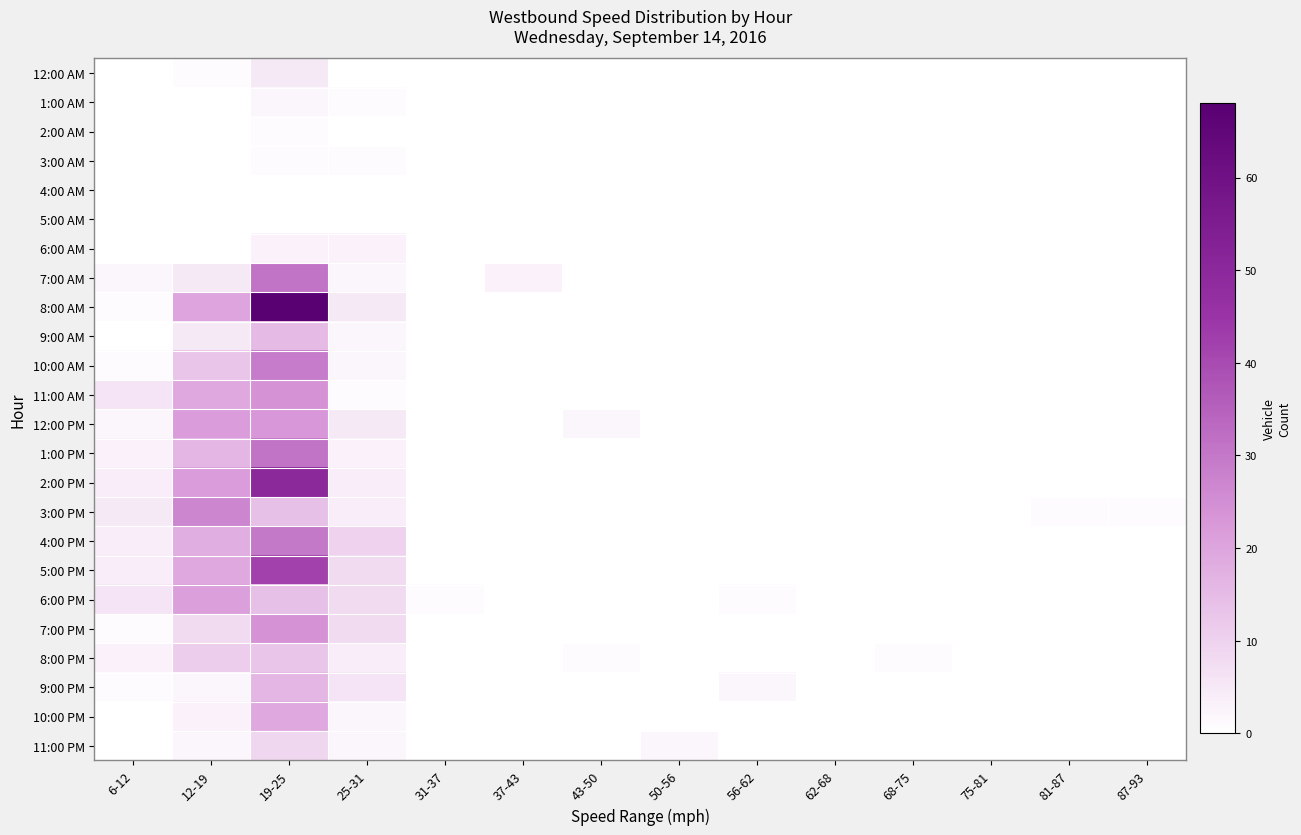

Reading right to left, extract all data points from this chart.

12:00 AM: 87-93=0	81-87=0	75-81=0	68-75=0	62-68=0	56-62=0	50-56=0	43-50=0	37-43=0	31-37=0	25-31=0	19-25=5	12-19=1	6-12=0
1:00 AM: 87-93=0	81-87=0	75-81=0	68-75=0	62-68=0	56-62=0	50-56=0	43-50=0	37-43=0	31-37=0	25-31=1	19-25=2	12-19=0	6-12=0
2:00 AM: 87-93=0	81-87=0	75-81=0	68-75=0	62-68=0	56-62=0	50-56=0	43-50=0	37-43=0	31-37=0	25-31=0	19-25=1	12-19=0	6-12=0
3:00 AM: 87-93=0	81-87=0	75-81=0	68-75=0	62-68=0	56-62=0	50-56=0	43-50=0	37-43=0	31-37=0	25-31=1	19-25=1	12-19=0	6-12=0
4:00 AM: 87-93=0	81-87=0	75-81=0	68-75=0	62-68=0	56-62=0	50-56=0	43-50=0	37-43=0	31-37=0	25-31=0	19-25=0	12-19=0	6-12=0
5:00 AM: 87-93=0	81-87=0	75-81=0	68-75=0	62-68=0	56-62=0	50-56=0	43-50=0	37-43=0	31-37=0	25-31=0	19-25=0	12-19=0	6-12=0
6:00 AM: 87-93=0	81-87=0	75-81=0	68-75=0	62-68=0	56-62=0	50-56=0	43-50=0	37-43=0	31-37=0	25-31=3	19-25=3	12-19=0	6-12=0
7:00 AM: 87-93=0	81-87=0	75-81=0	68-75=0	62-68=0	56-62=0	50-56=0	43-50=0	37-43=3	31-37=0	25-31=2	19-25=31	12-19=5	6-12=2
8:00 AM: 87-93=0	81-87=0	75-81=0	68-75=0	62-68=0	56-62=0	50-56=0	43-50=0	37-43=0	31-37=0	25-31=5	19-25=68	12-19=20	6-12=1
9:00 AM: 87-93=0	81-87=0	75-81=0	68-75=0	62-68=0	56-62=0	50-56=0	43-50=0	37-43=0	31-37=0	25-31=2	19-25=15	12-19=5	6-12=0
10:00 AM: 87-93=0	81-87=0	75-81=0	68-75=0	62-68=0	56-62=0	50-56=0	43-50=0	37-43=0	31-37=0	25-31=2	19-25=29	12-19=13	6-12=1
11:00 AM: 87-93=0	81-87=0	75-81=0	68-75=0	62-68=0	56-62=0	50-56=0	43-50=0	37-43=0	31-37=0	25-31=1	19-25=24	12-19=19	6-12=6
12:00 PM: 87-93=0	81-87=0	75-81=0	68-75=0	62-68=0	56-62=0	50-56=0	43-50=2	37-43=0	31-37=0	25-31=5	19-25=23	12-19=22	6-12=2
1:00 PM: 87-93=0	81-87=0	75-81=0	68-75=0	62-68=0	56-62=0	50-56=0	43-50=0	37-43=0	31-37=0	25-31=3	19-25=31	12-19=16	6-12=3
2:00 PM: 87-93=0	81-87=0	75-81=0	68-75=0	62-68=0	56-62=0	50-56=0	43-50=0	37-43=0	31-37=0	25-31=4	19-25=50	12-19=22	6-12=4
3:00 PM: 87-93=1	81-87=1	75-81=0	68-75=0	62-68=0	56-62=0	50-56=0	43-50=0	37-43=0	31-37=0	25-31=4	19-25=14	12-19=27	6-12=5
4:00 PM: 87-93=0	81-87=0	75-81=0	68-75=0	62-68=0	56-62=0	50-56=0	43-50=0	37-43=0	31-37=0	25-31=10	19-25=30	12-19=18	6-12=4
5:00 PM: 87-93=0	81-87=0	75-81=0	68-75=0	62-68=0	56-62=0	50-56=0	43-50=0	37-43=0	31-37=0	25-31=8	19-25=42	12-19=19	6-12=4
6:00 PM: 87-93=0	81-87=0	75-81=0	68-75=0	62-68=0	56-62=1	50-56=0	43-50=0	37-43=0	31-37=1	25-31=8	19-25=14	12-19=21	6-12=6
7:00 PM: 87-93=0	81-87=0	75-81=0	68-75=0	62-68=0	56-62=0	50-56=0	43-50=0	37-43=0	31-37=0	25-31=8	19-25=24	12-19=8	6-12=1
8:00 PM: 87-93=0	81-87=0	75-81=0	68-75=1	62-68=0	56-62=0	50-56=0	43-50=1	37-43=0	31-37=0	25-31=4	19-25=13	12-19=11	6-12=3
9:00 PM: 87-93=0	81-87=0	75-81=0	68-75=0	62-68=0	56-62=2	50-56=0	43-50=0	37-43=0	31-37=0	25-31=6	19-25=16	12-19=2	6-12=1
10:00 PM: 87-93=0	81-87=0	75-81=0	68-75=0	62-68=0	56-62=0	50-56=0	43-50=0	37-43=0	31-37=0	25-31=2	19-25=19	12-19=3	6-12=0
11:00 PM: 87-93=0	81-87=0	75-81=0	68-75=0	62-68=0	56-62=0	50-56=2	43-50=0	37-43=0	31-37=0	25-31=2	19-25=9	12-19=2	6-12=0